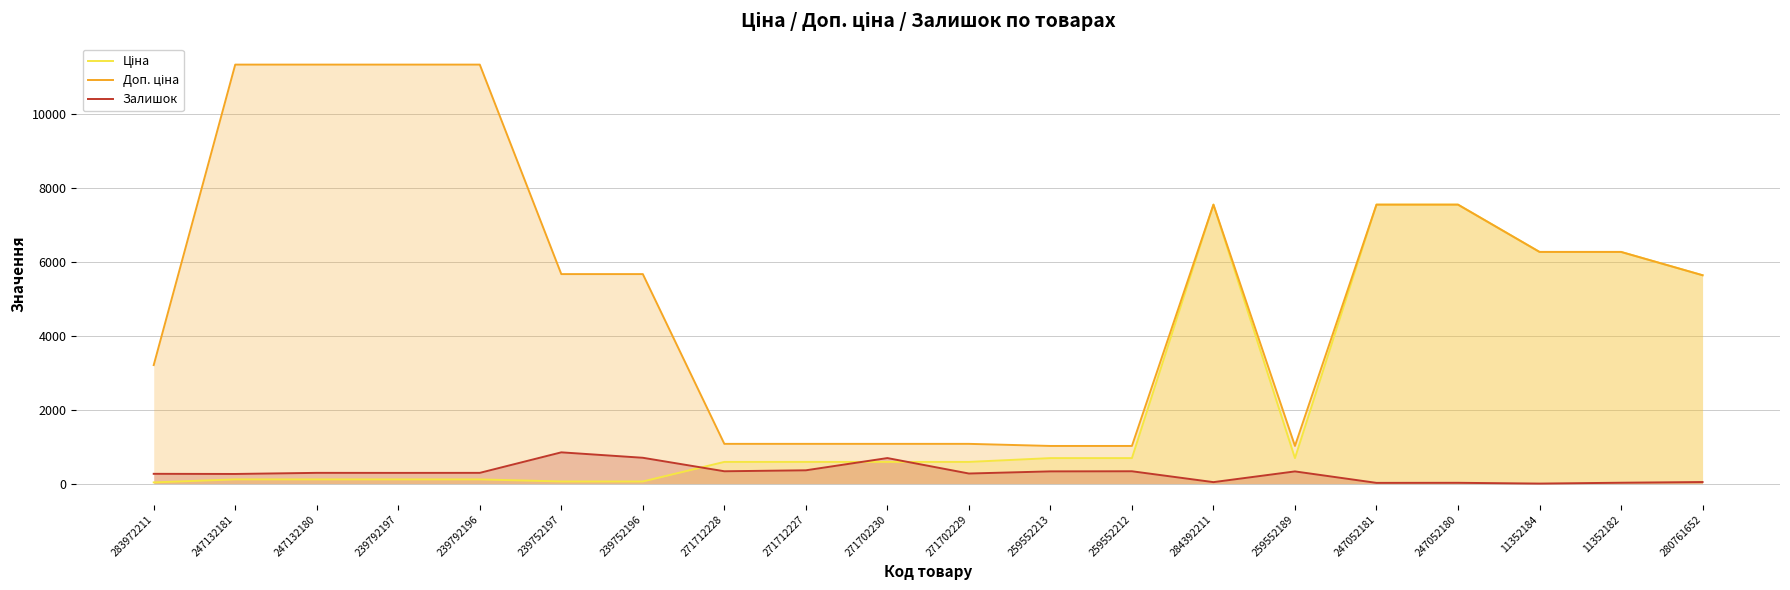

Between 280761652 and 271702229, which is larger?

280761652